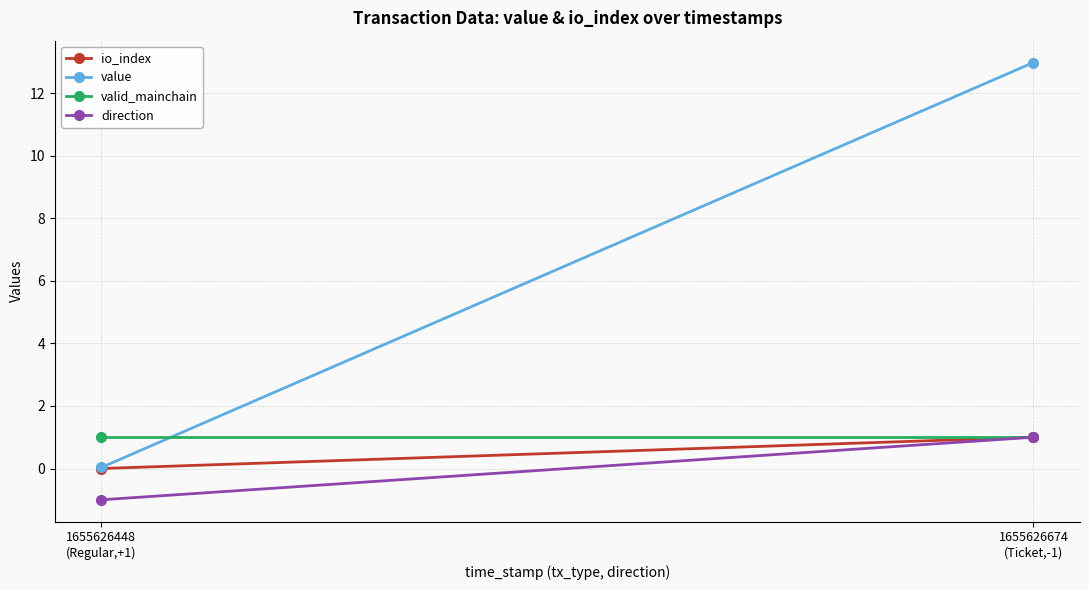

Is this an area chart (filled region under the line)?

No